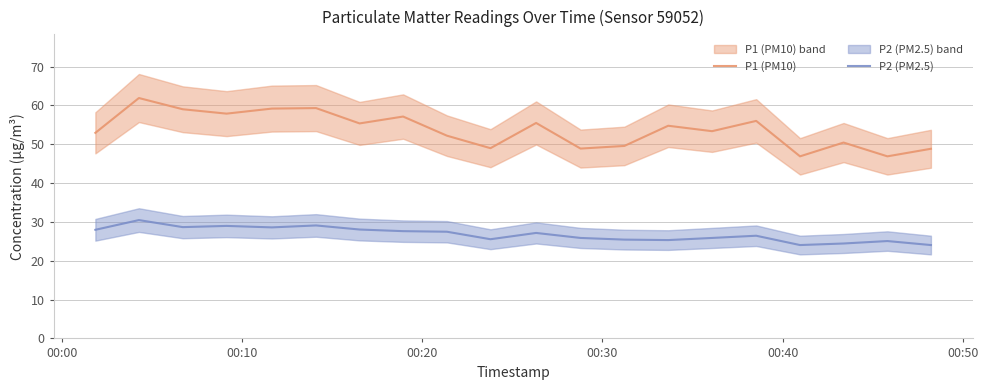

Which series has the largest total across all categories?

P1 (PM10)